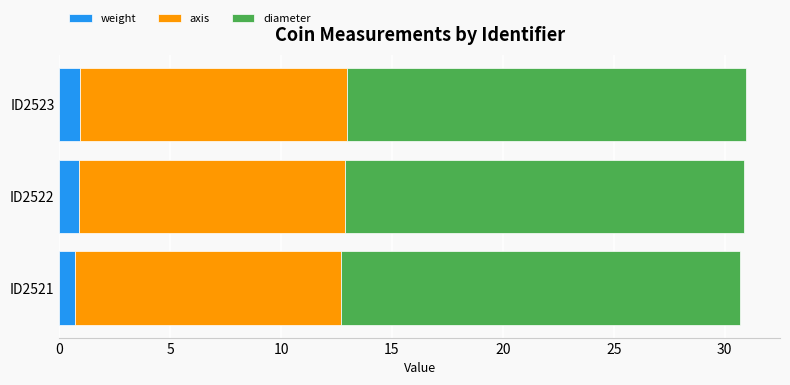

What is the average value of the weight series?

0.8